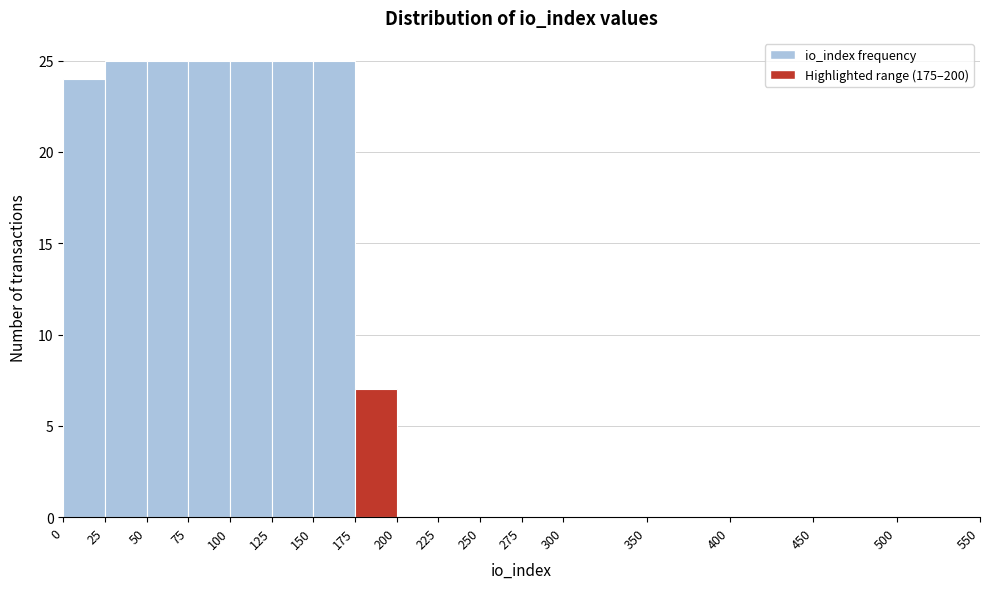

Reading left to right, list every bar in this chart as the range it spans on the x-axis followed by its height. The values are not printed on the chart, so give them approximately, as read against the axis.

0 to 25: 24
25 to 50: 25
50 to 75: 25
75 to 100: 25
100 to 125: 25
125 to 150: 25
150 to 175: 25
175 to 200: 7
200 to 225: 0
225 to 250: 0
250 to 275: 0
275 to 300: 0
300 to 350: 0
350 to 400: 0
400 to 450: 0
450 to 500: 0
500 to 550: 0